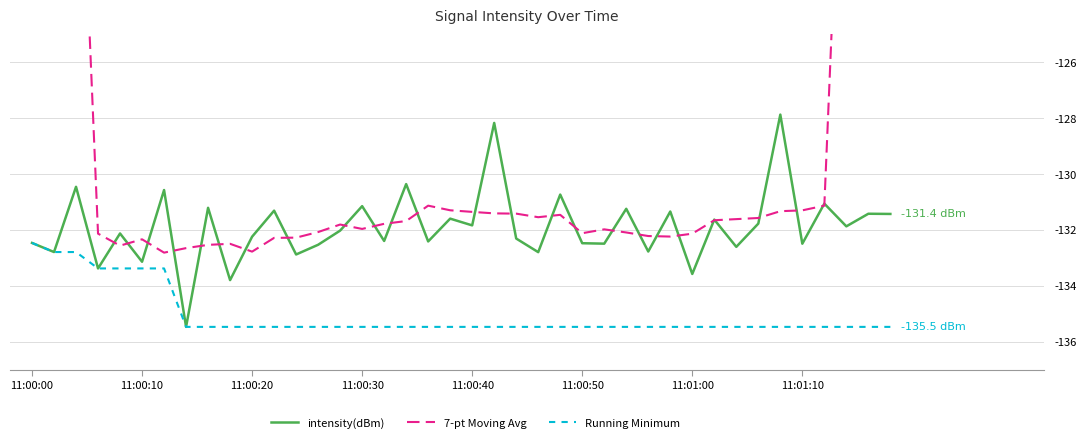

At which category is the sum across all series the highest?

11:00:00